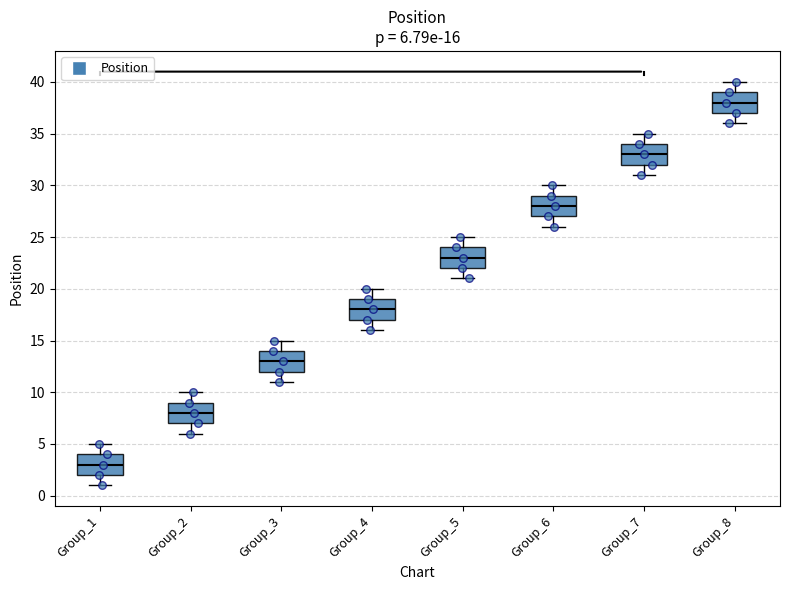

Which box has the lowest median line?

Group_1